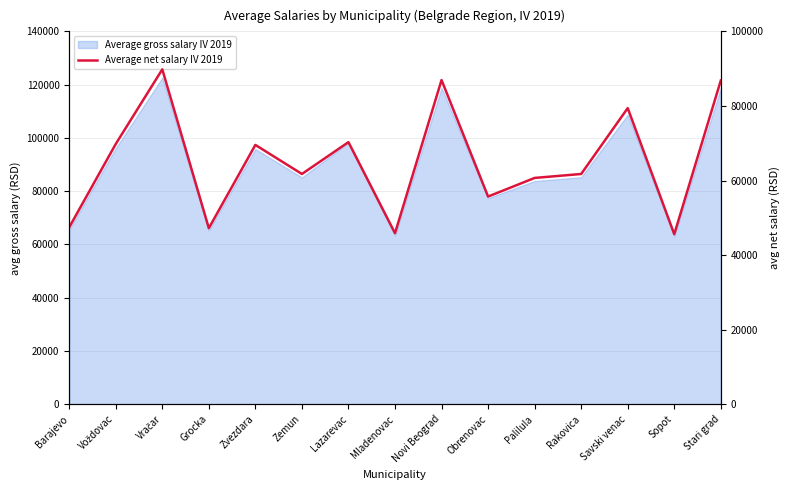

At which label does the data first exceed 61755?

Voždovac